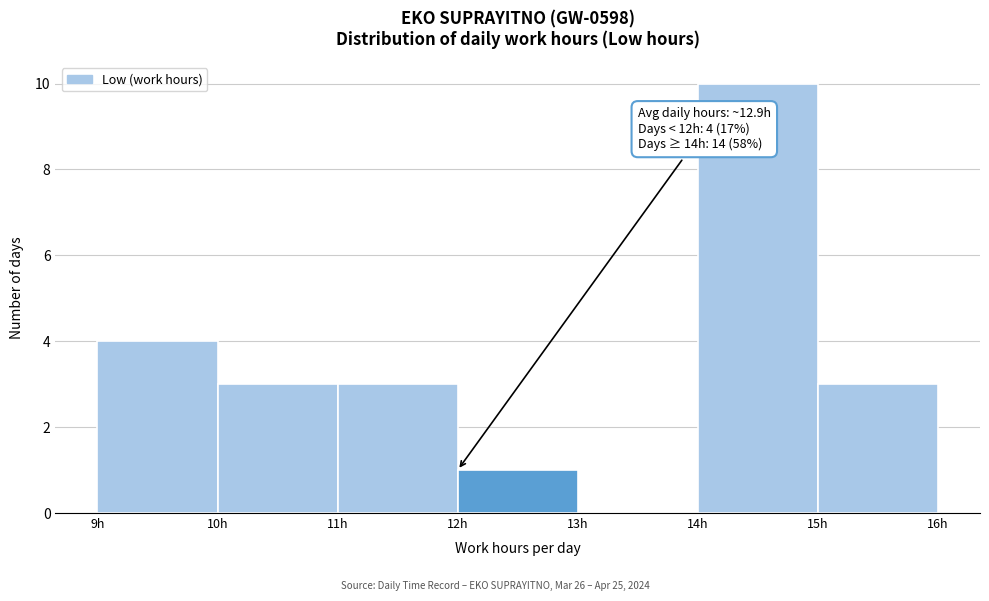

Over which range of the x-axis is the bar tallest?

14 to 15